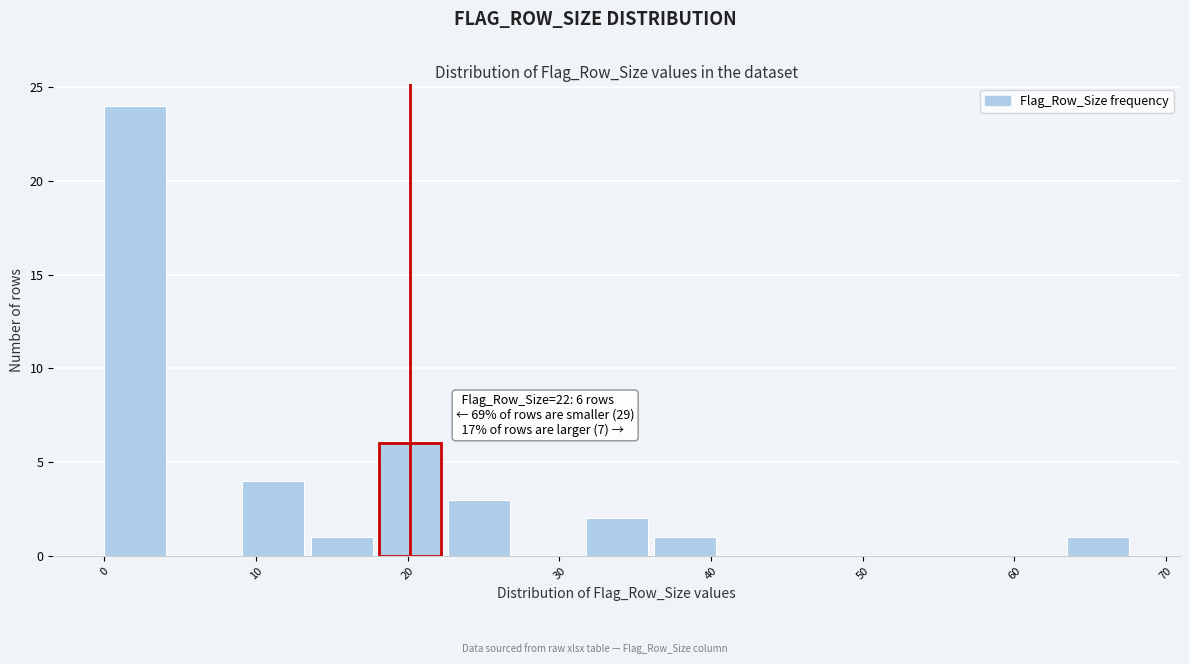

Over which range of the x-axis is the bar tallest?

0 to 5